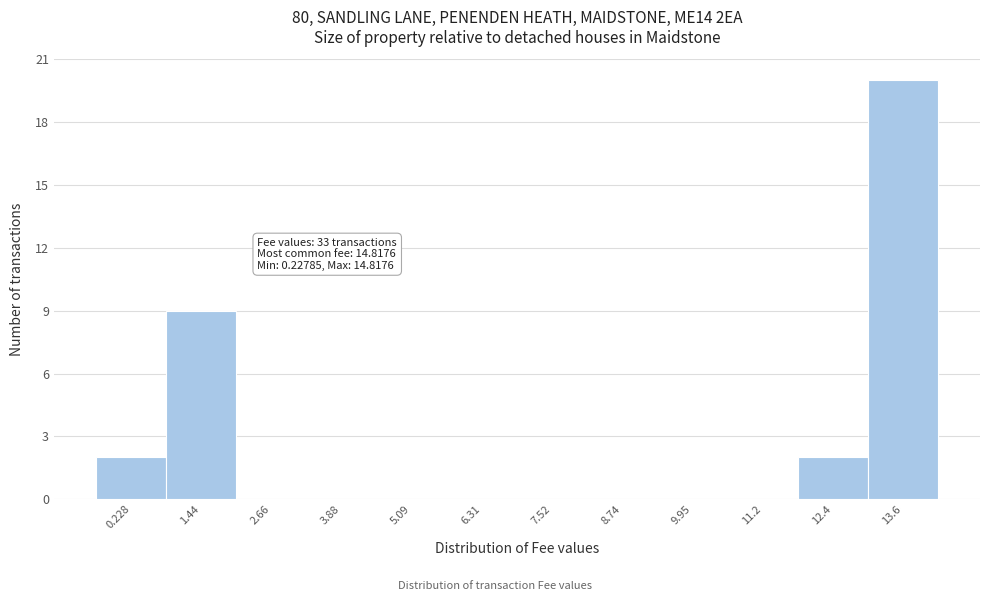

Reading left to right, extract all data points from this chart.

0.228=2	1.44=9	2.66=0	3.88=0	5.09=0	6.31=0	7.52=0	8.74=0	9.95=0	11.2=0	12.4=2	13.6=20